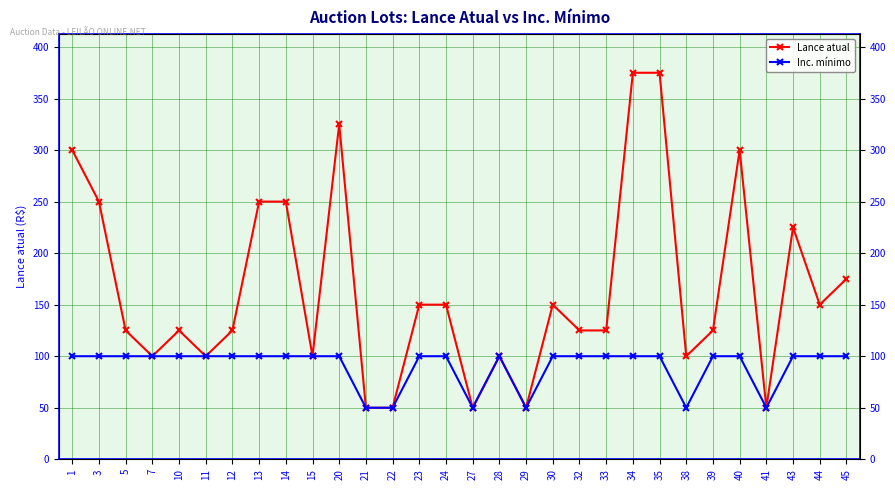

True or false: Inc. mínimo and Lance atual intersect in this chart.

False